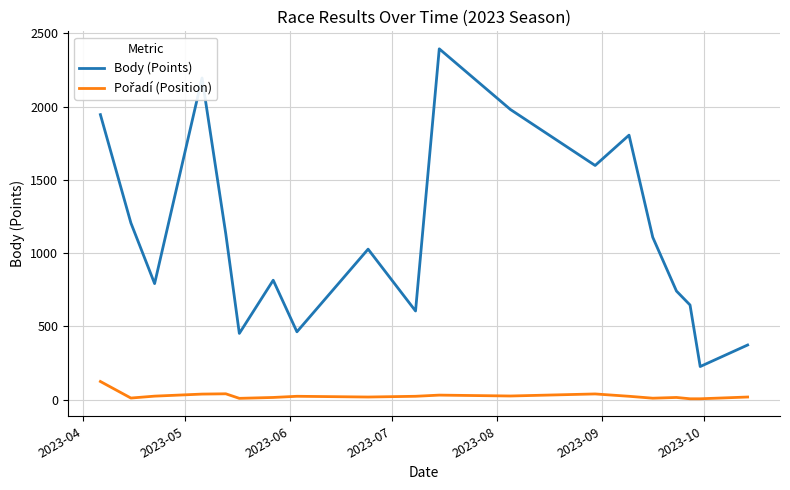

What is the greatest value displayed?

2394